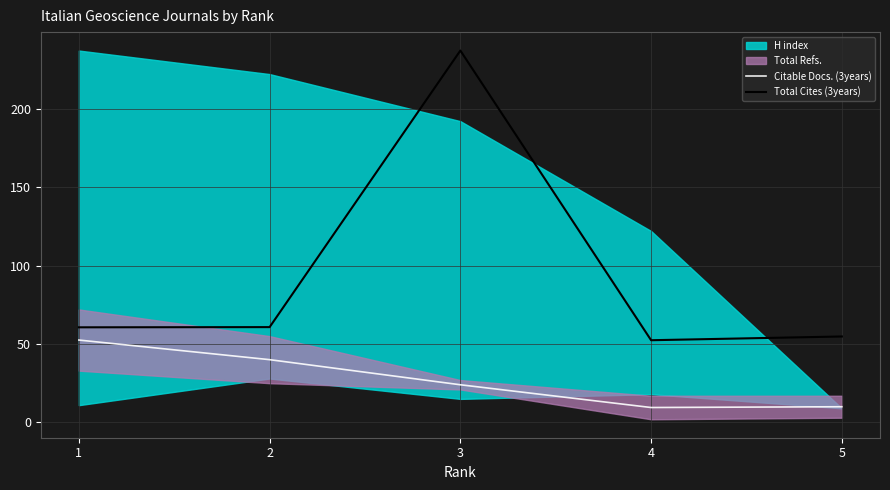

The value of Citable Docs. (3years) at 3 is 24.0. True or false?

True